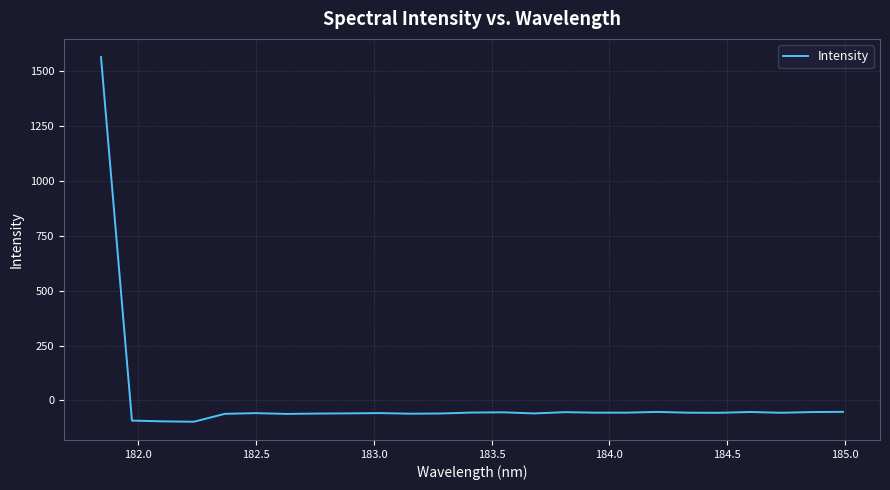

What is the smallest value displayed?

-96.9